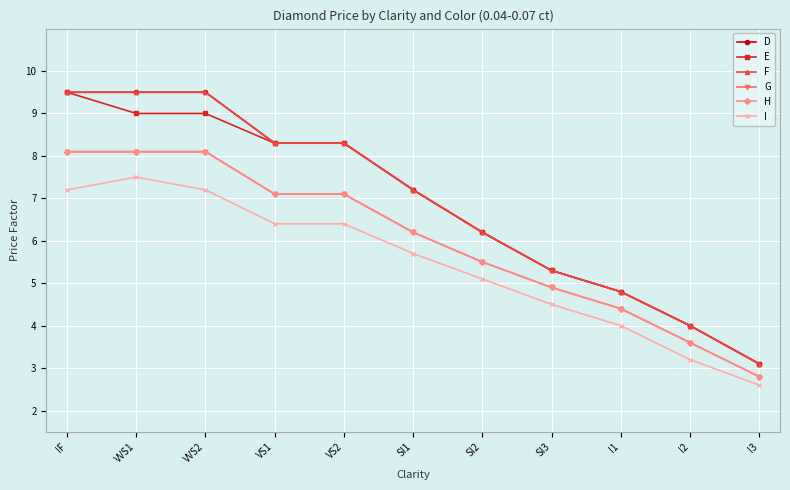

Is this an area chart (filled region under the line)?

No